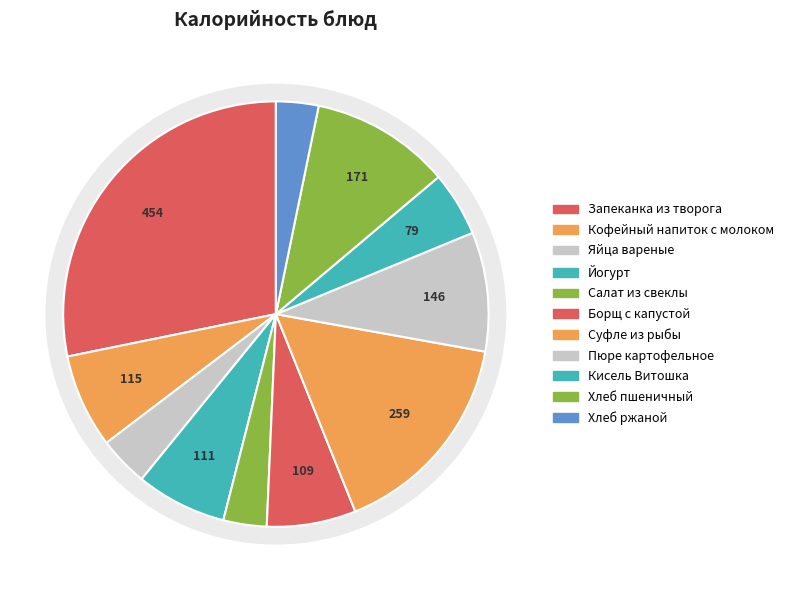

Between Борщ с капустой and Йогурт, which is larger?

Йогурт